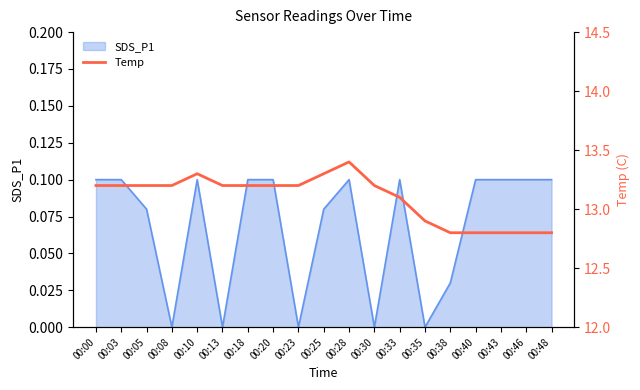

Is it true that SDS_P1 equals 0.2 at 00:43?

False